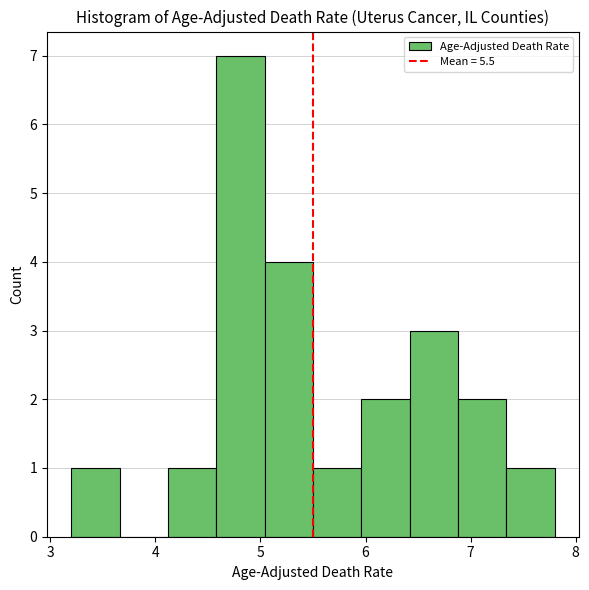

Reading left to right, list every bar in this chart as the range it spans on the x-axis followed by its height. Neither the bar edges nor the heights are printed on the chart, so give them approximately, as read against the axes.

3.20 to 3.66: 1
3.66 to 4.12: 0
4.12 to 4.58: 1
4.58 to 5.04: 7
5.04 to 5.50: 4
5.50 to 5.96: 1
5.96 to 6.42: 2
6.42 to 6.88: 3
6.88 to 7.34: 2
7.34 to 7.80: 1